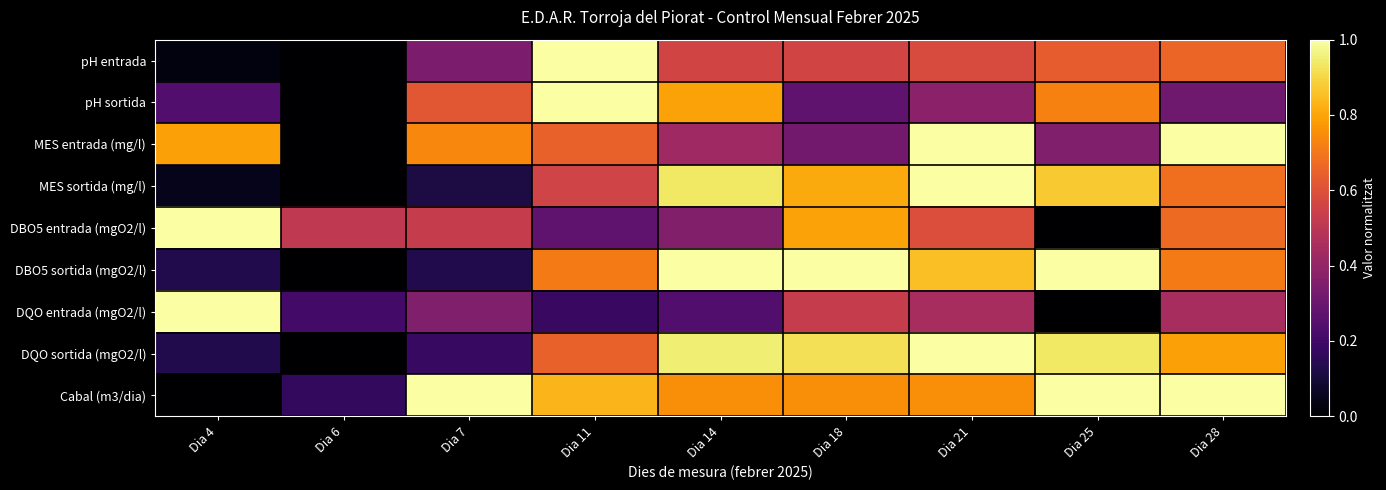

Count the number of data series in this chart.

9